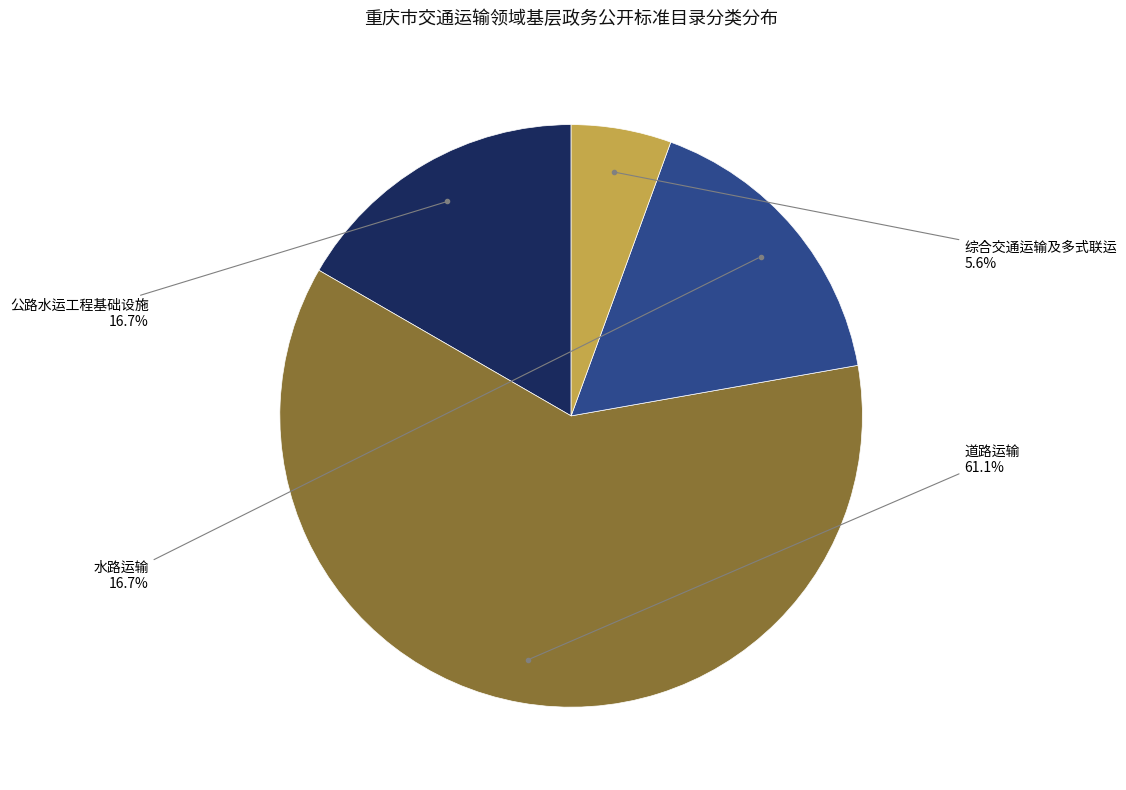

Which category has the biggest portion of the pie?

道路运输